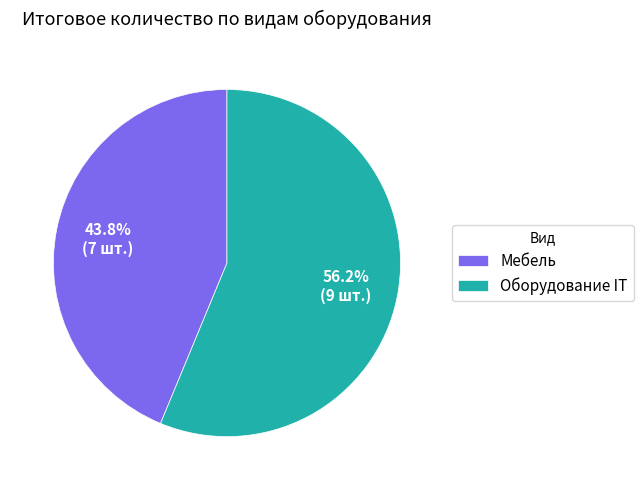

Combined, do Оборудование IT and Мебель account for over 50%?

Yes